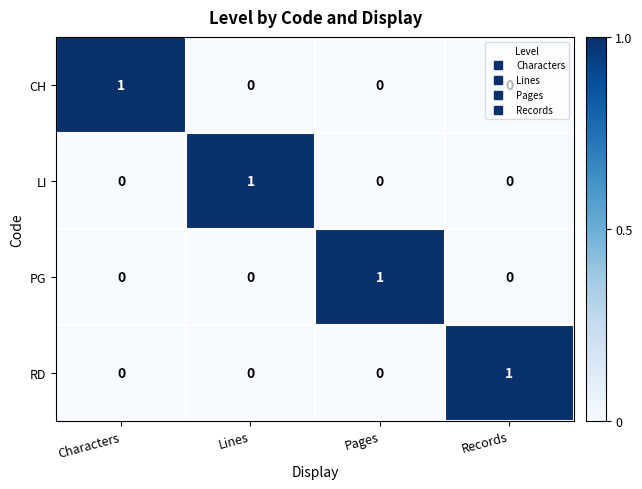

True or false: CH has a value of 0 at Lines.

True